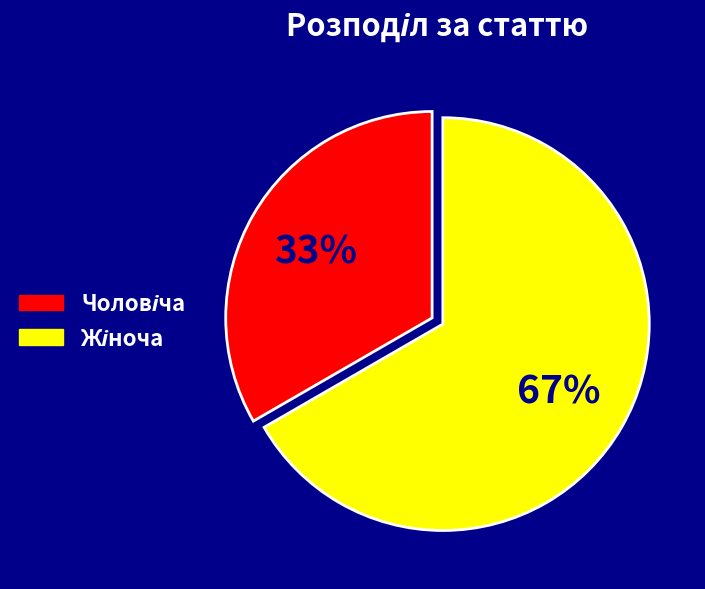

Does any single category account for the majority?

Yes